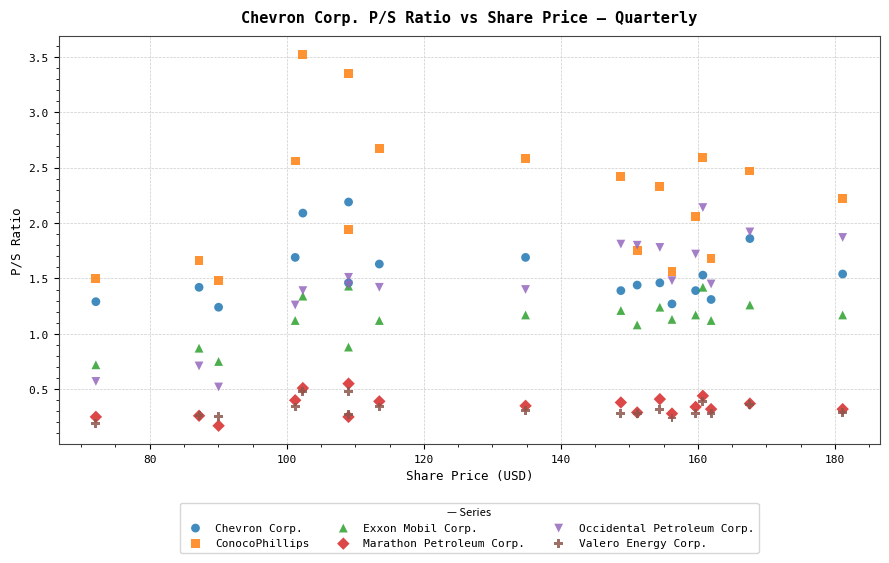

In the Exxon Mobil Corp. series, what Y value is closest to 1?

1.1